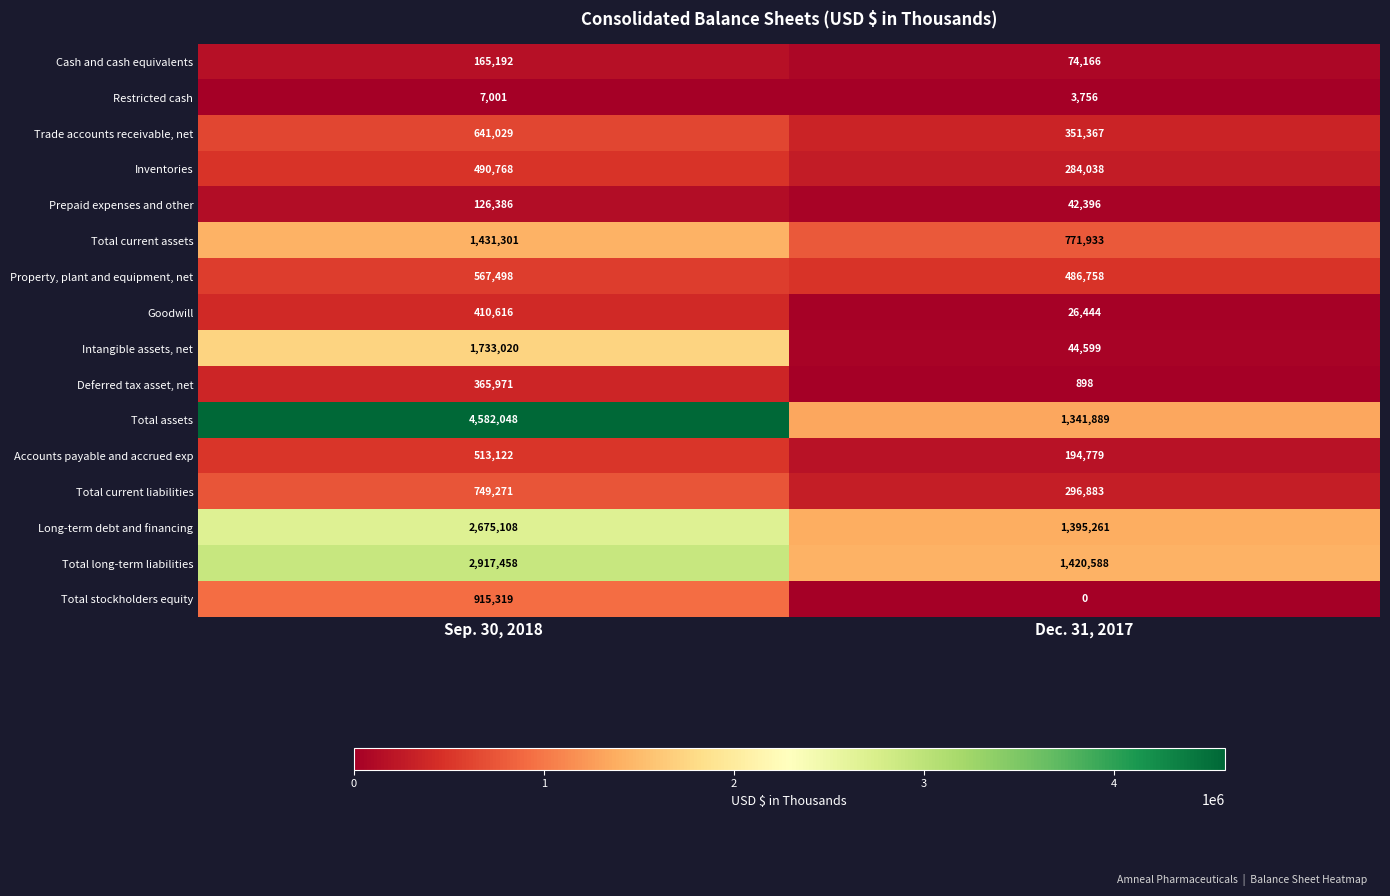

What is the sum of the Total current liabilities values at Dec. 31, 2017 and Sep. 30, 2018?

1046154